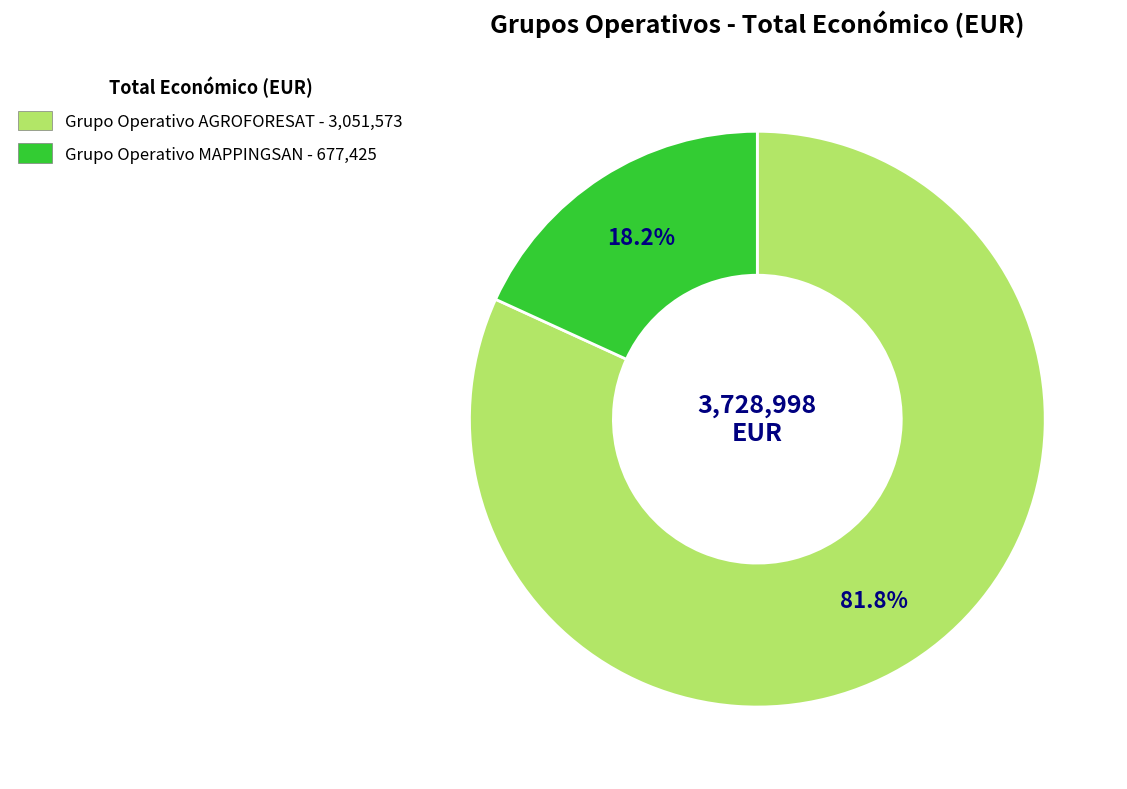

Count the number of slices in the pie.

2